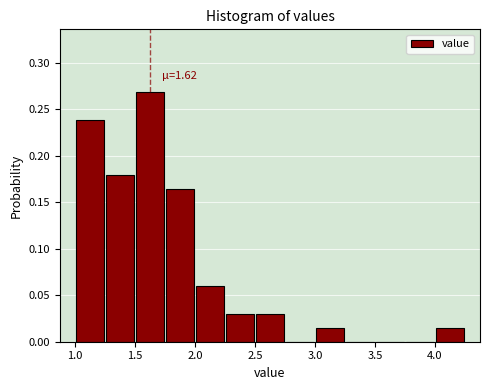

Which range on the x-axis has the tallest bar?

1.50 to 1.75